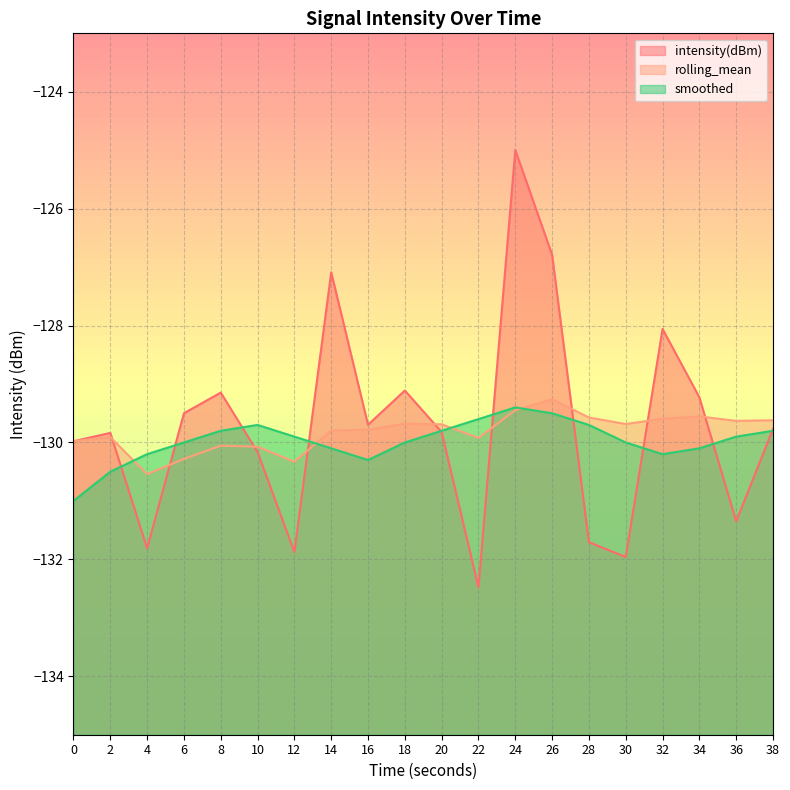

Where do rolling_mean and smoothed first cross each other?

2 and 4